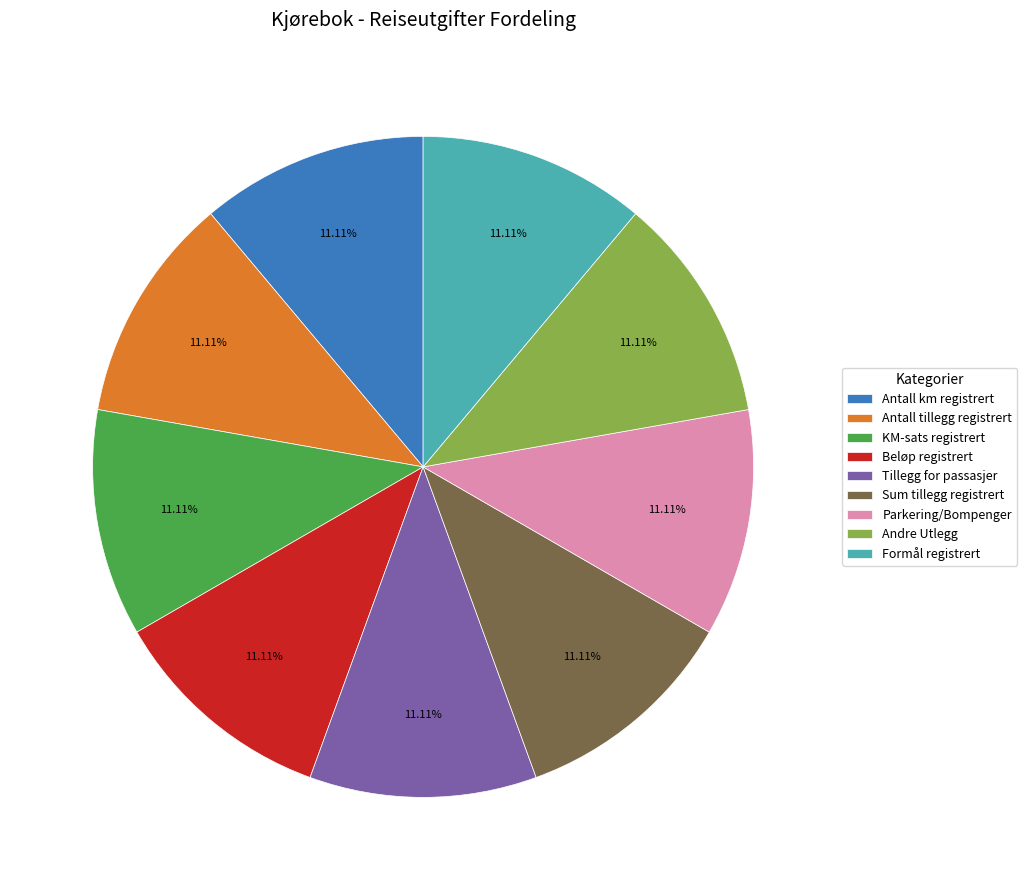

To the nearest percent, what is the difference between the largest and smallest slice percentages?

0%